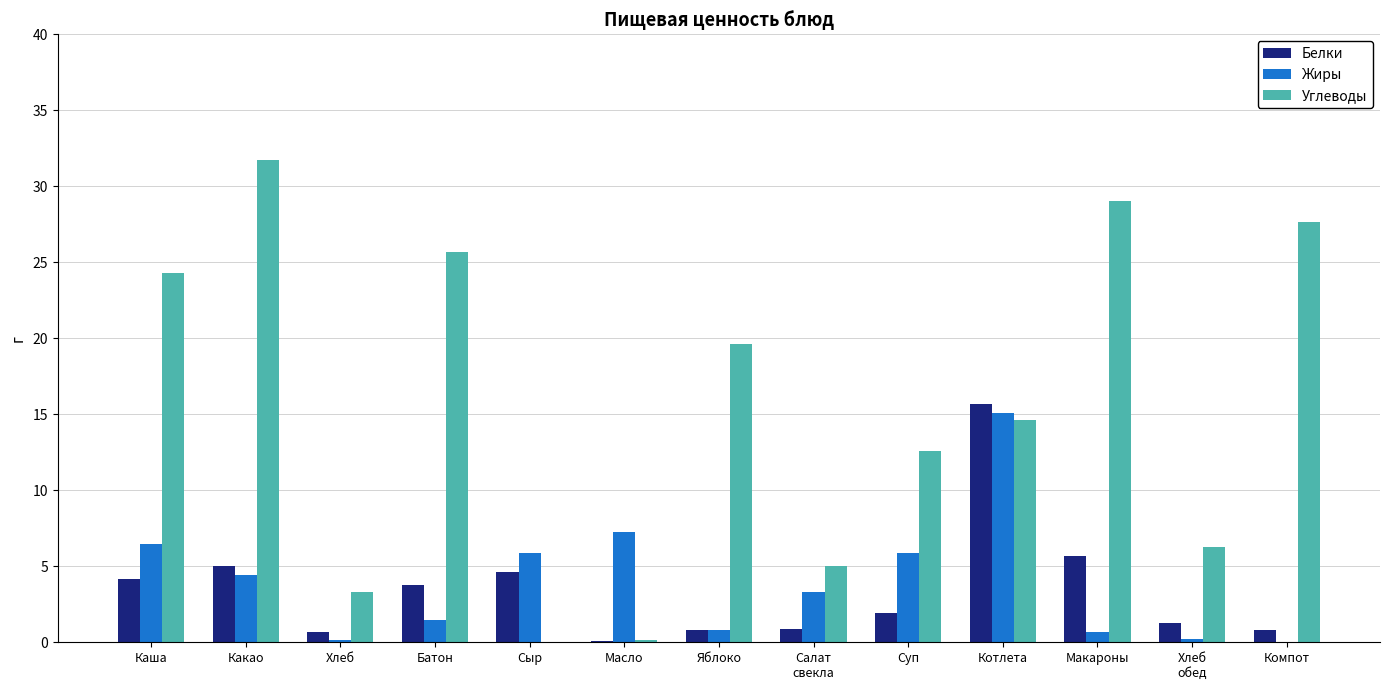

Is it true that Углеводы equals 3.3 at Хлеб?

True